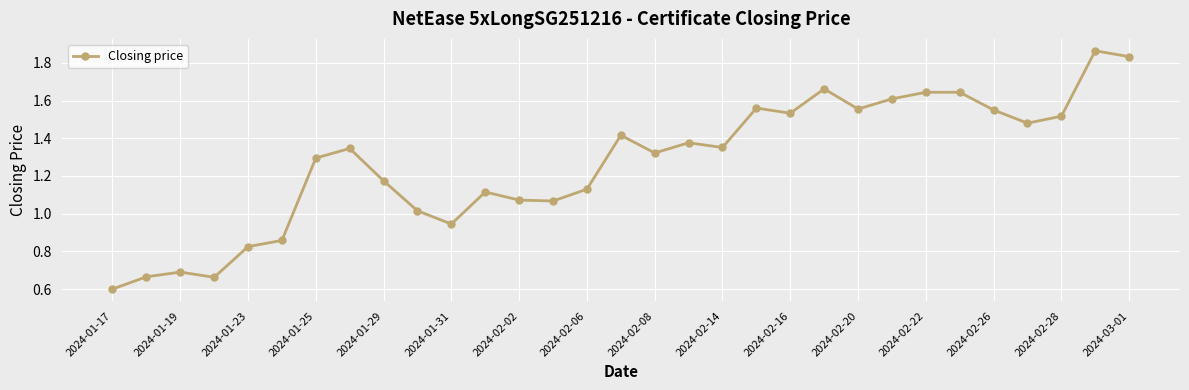

What is the smallest value displayed?

0.6